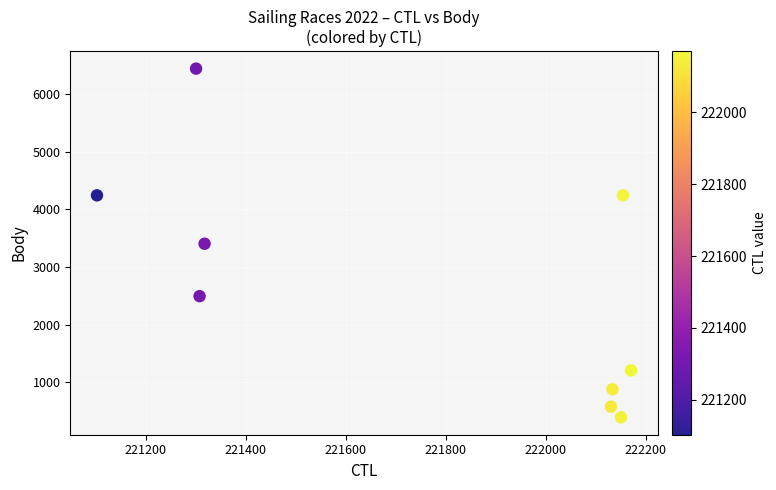

What is the range of X values (max minus min)?

1067